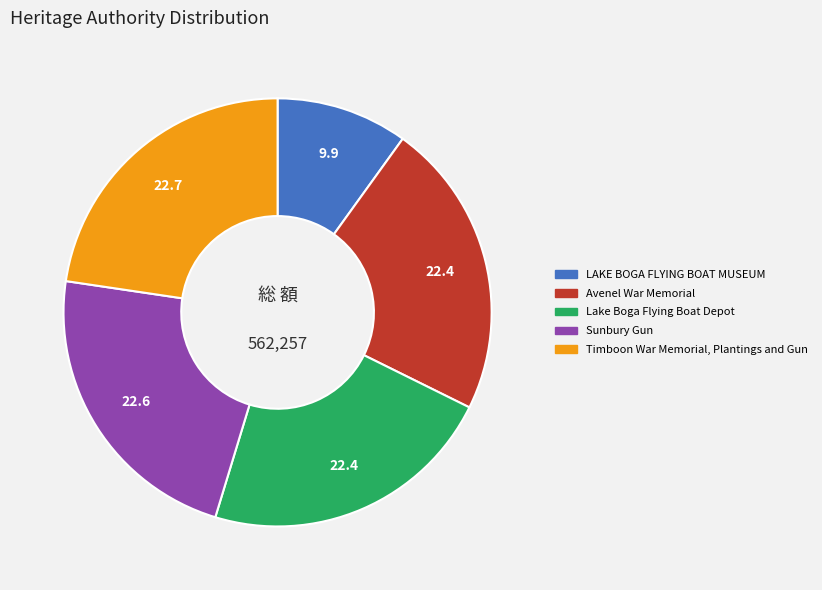

Which slice is the smallest?

LAKE BOGA FLYING BOAT MUSEUM